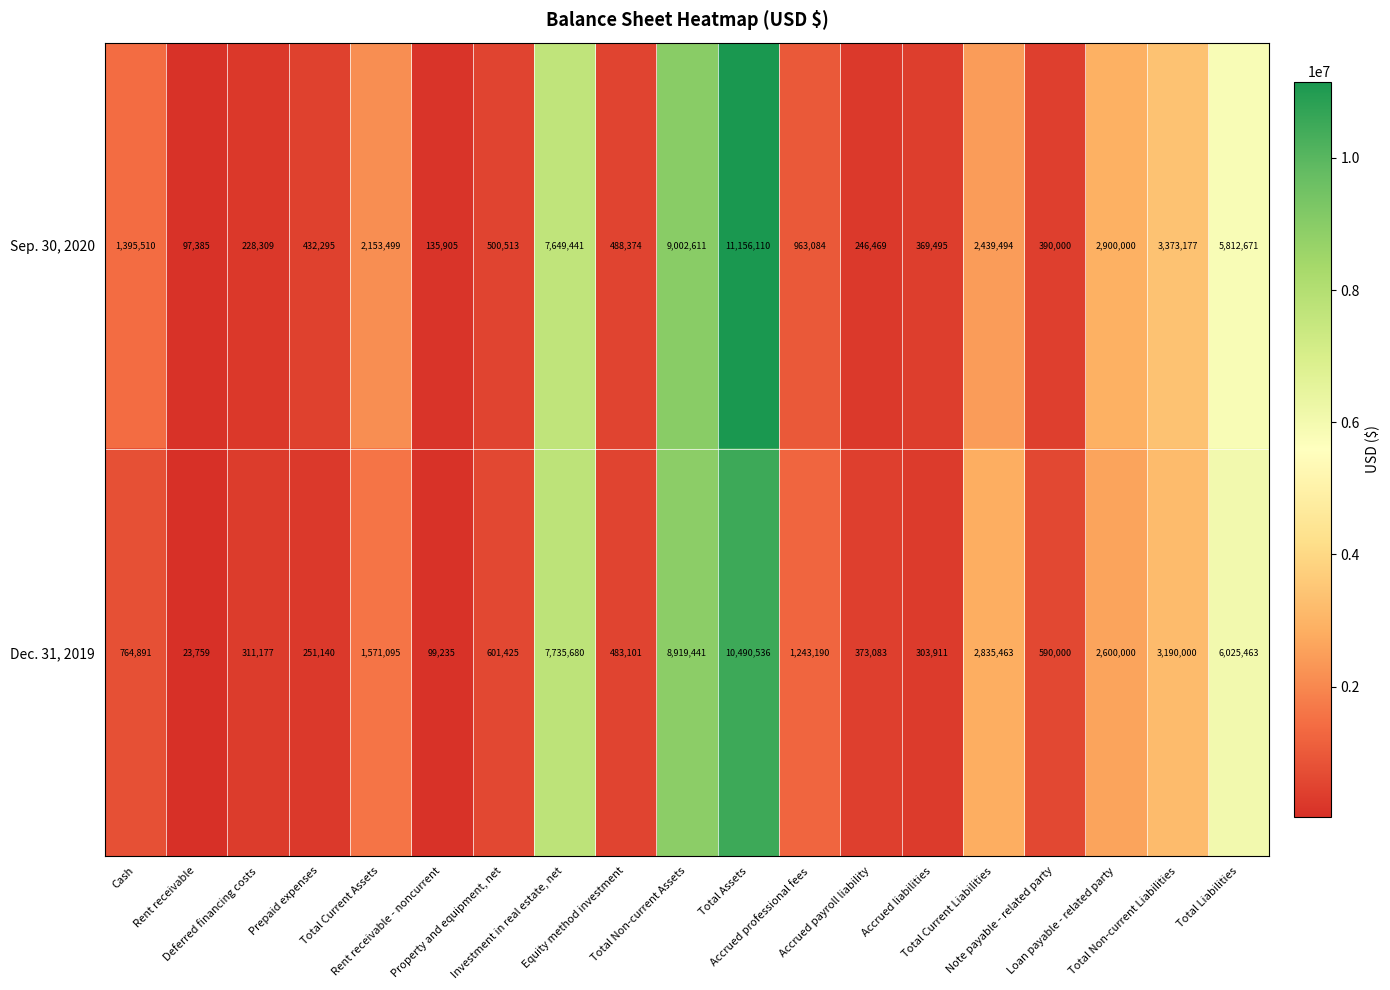

Count the number of data series in this chart.

2